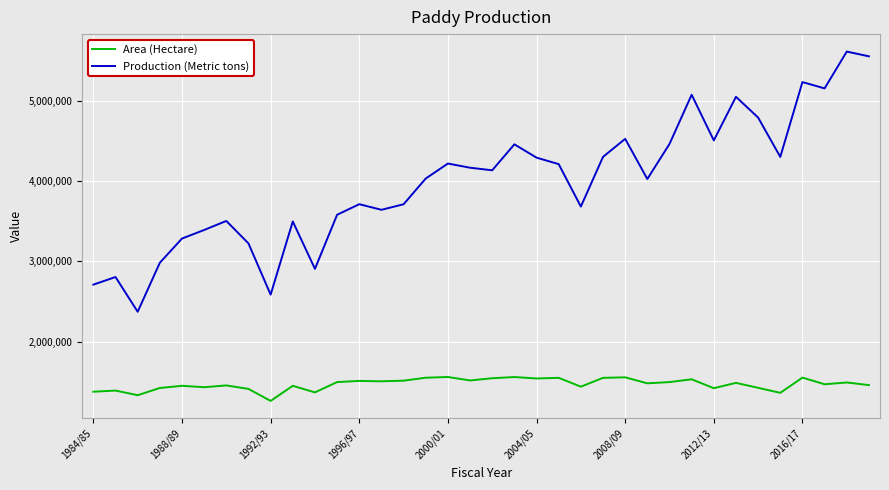

List the series in order of their overall mean, highest first.

Production (Metric tons), Area (Hectare)